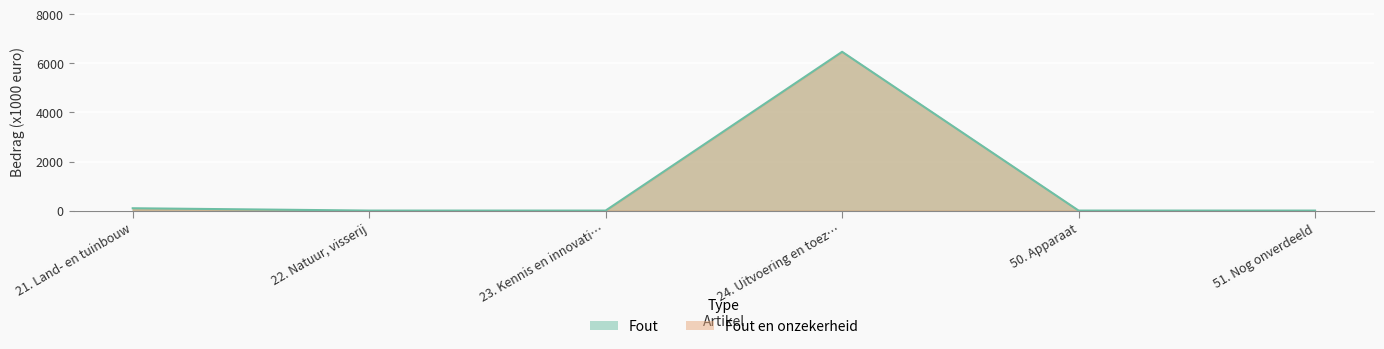

At which category does the data reach its first local peak?

24. Uitvoering en toez…